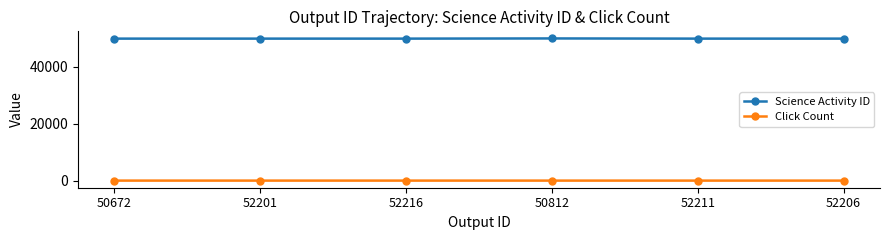

What is the label of the 6th point from the left?

52206